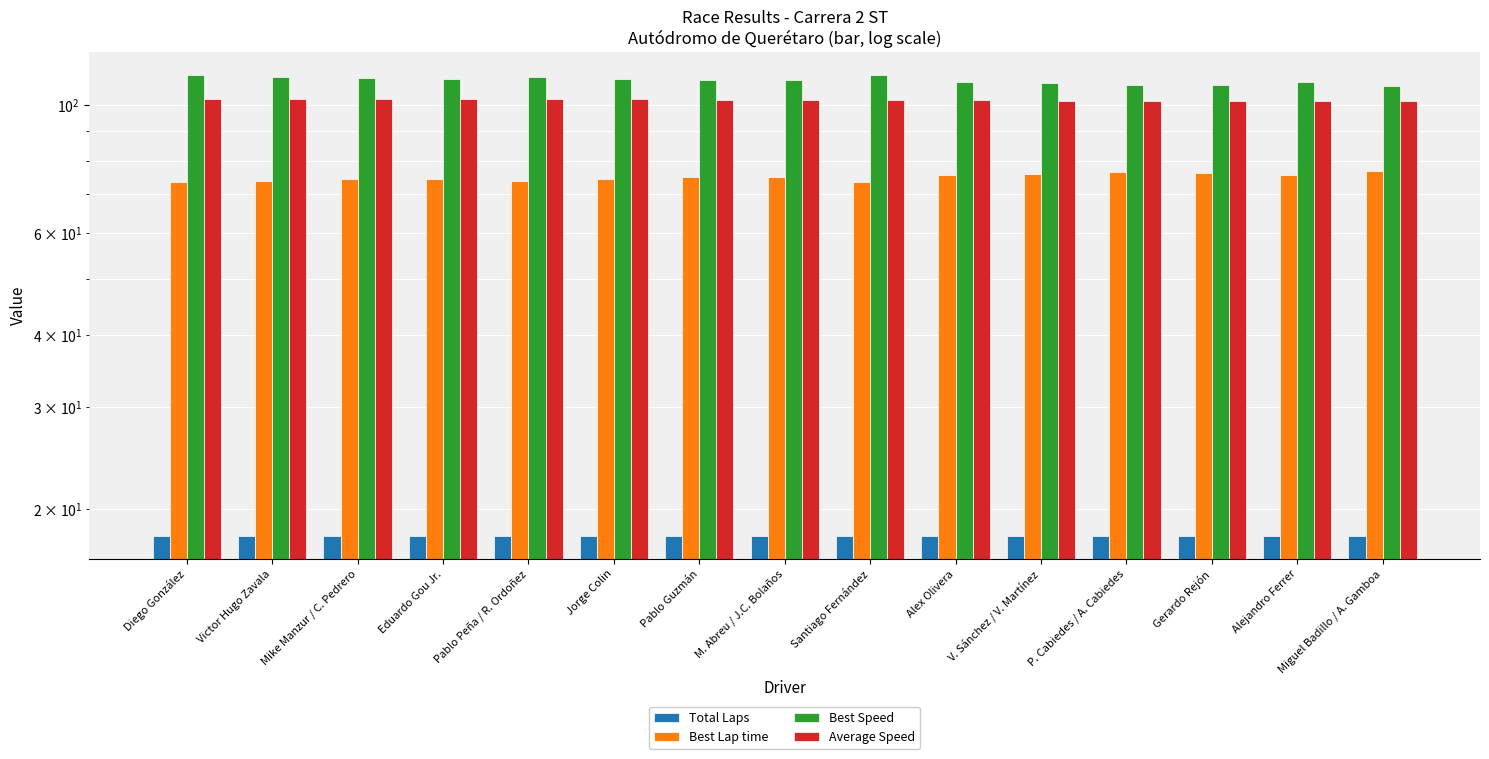

How many data points in Best Speed are less than 110?

6